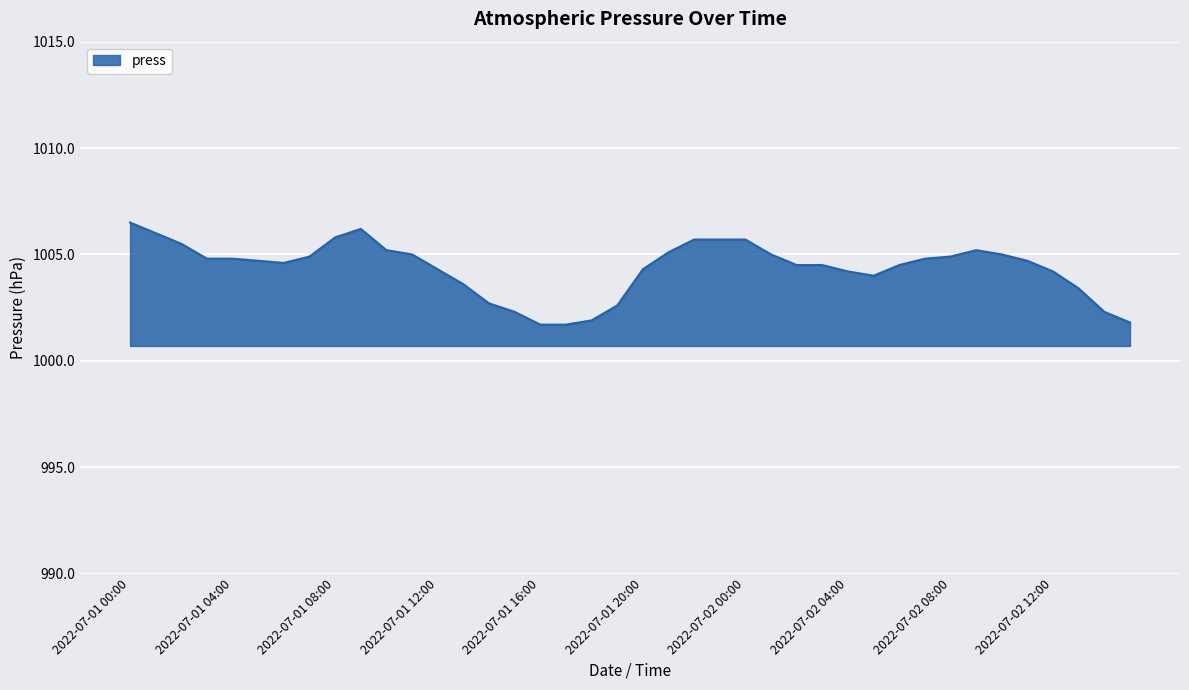

What is the maximum value shown in the chart?

1006.5